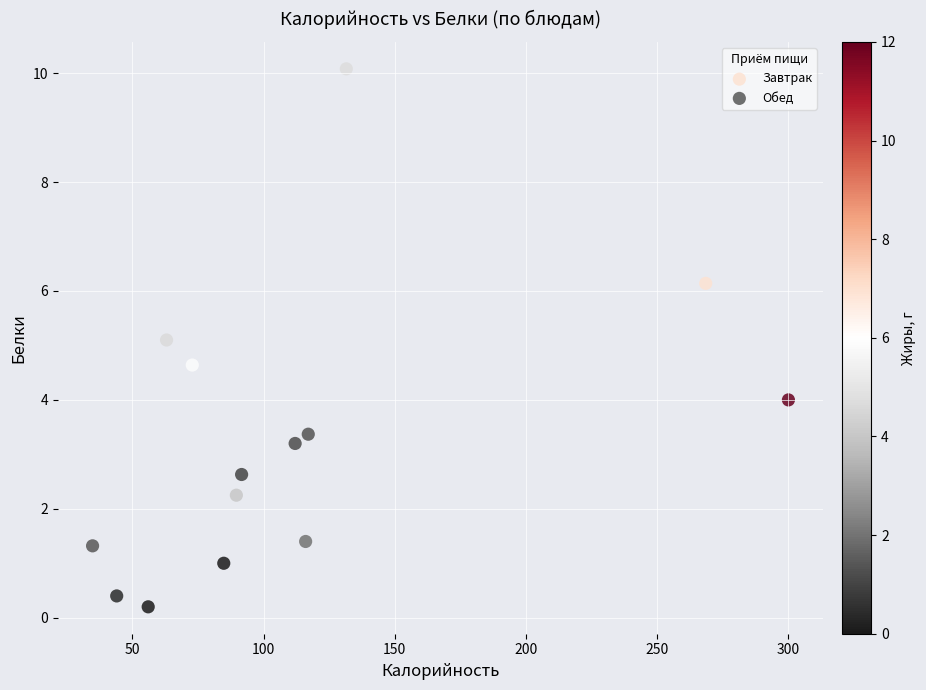

What are all the series names shown in the legend?

Завтрак, Обед